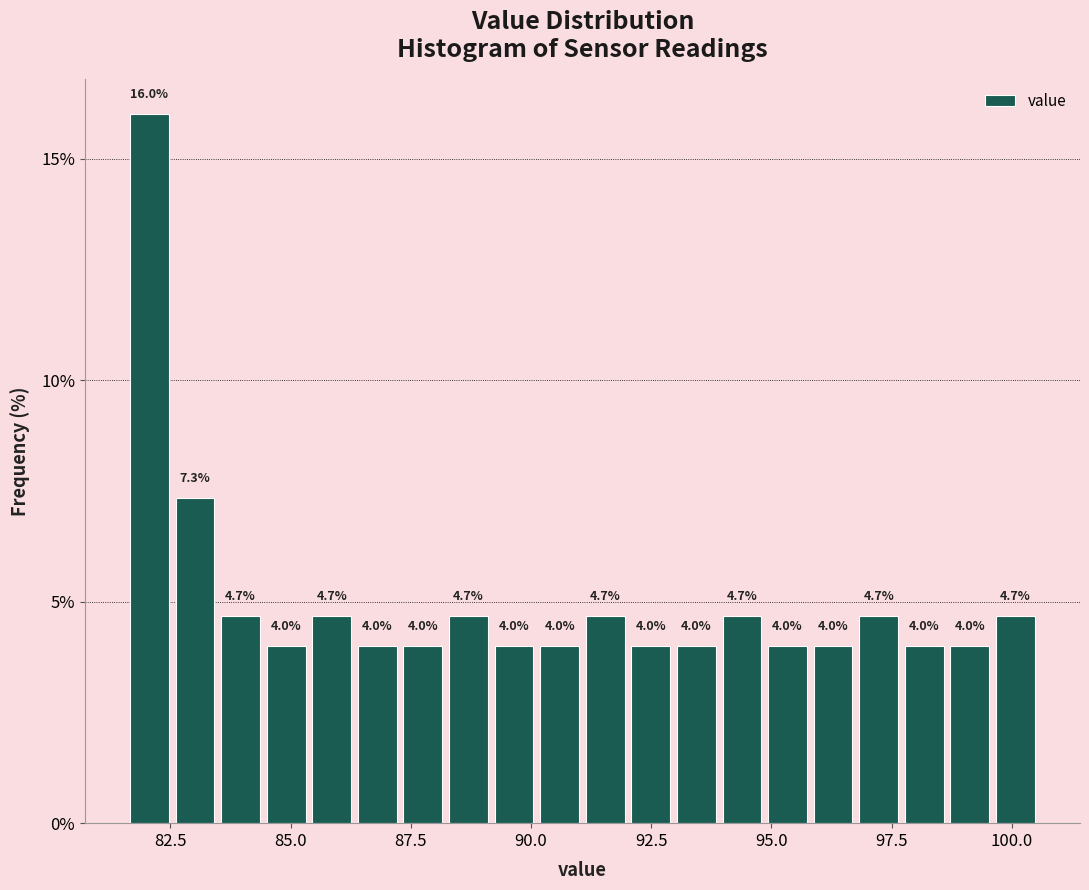

Read against the x-axis, roughly where is the centre of the tallest bar?

82.0